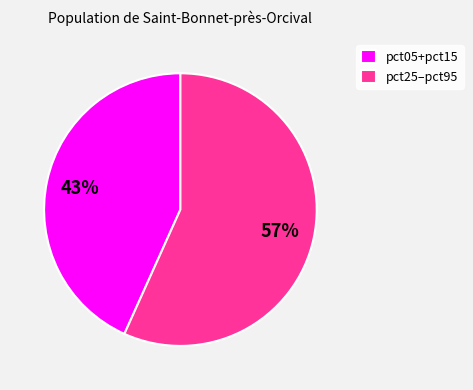

Approximately how many times larger is the value at pct25–pct95 compared to pct05+pct15?

1.3